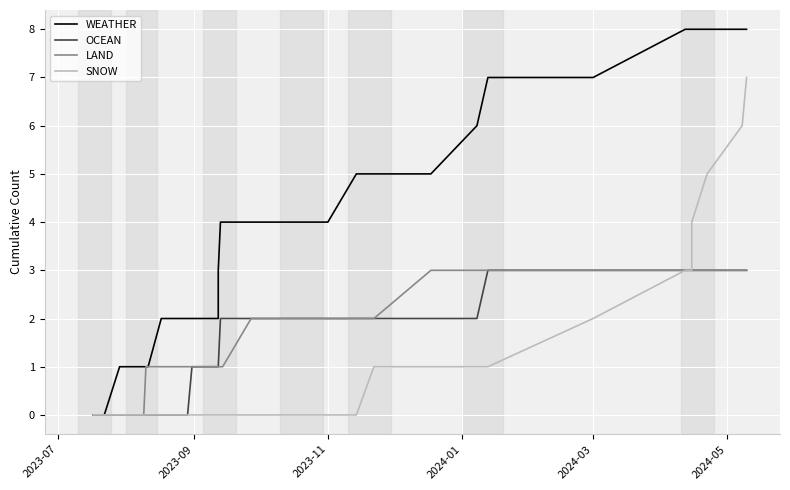

True or false: SNOW has more than 1 interior local peaks.

False